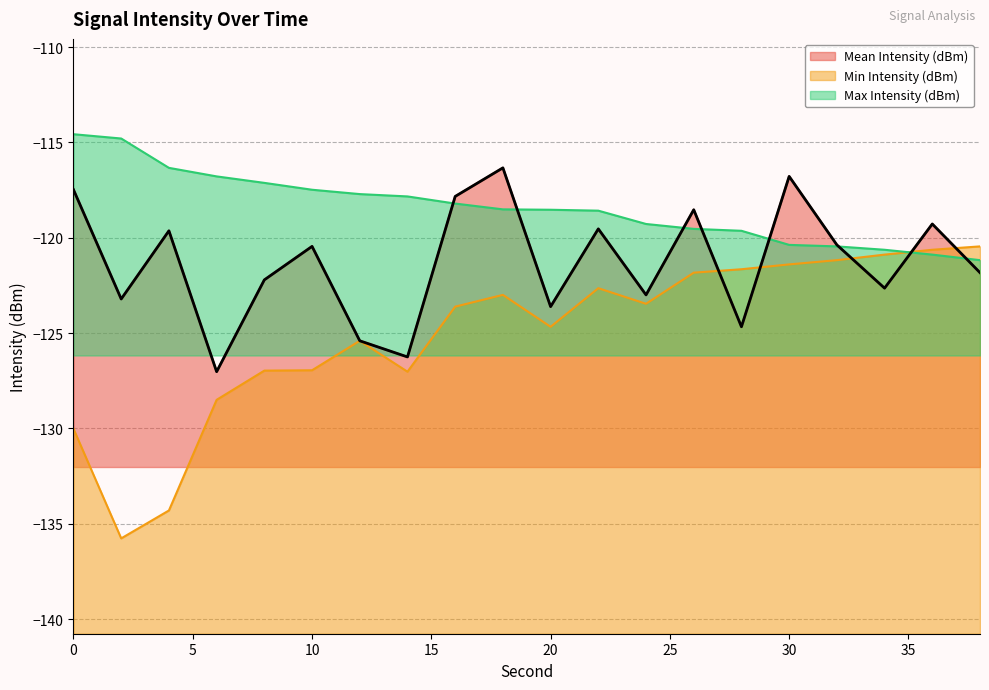

What is the value of the Mean Intensity (dBm) point at the 5th from the left?

-122.2